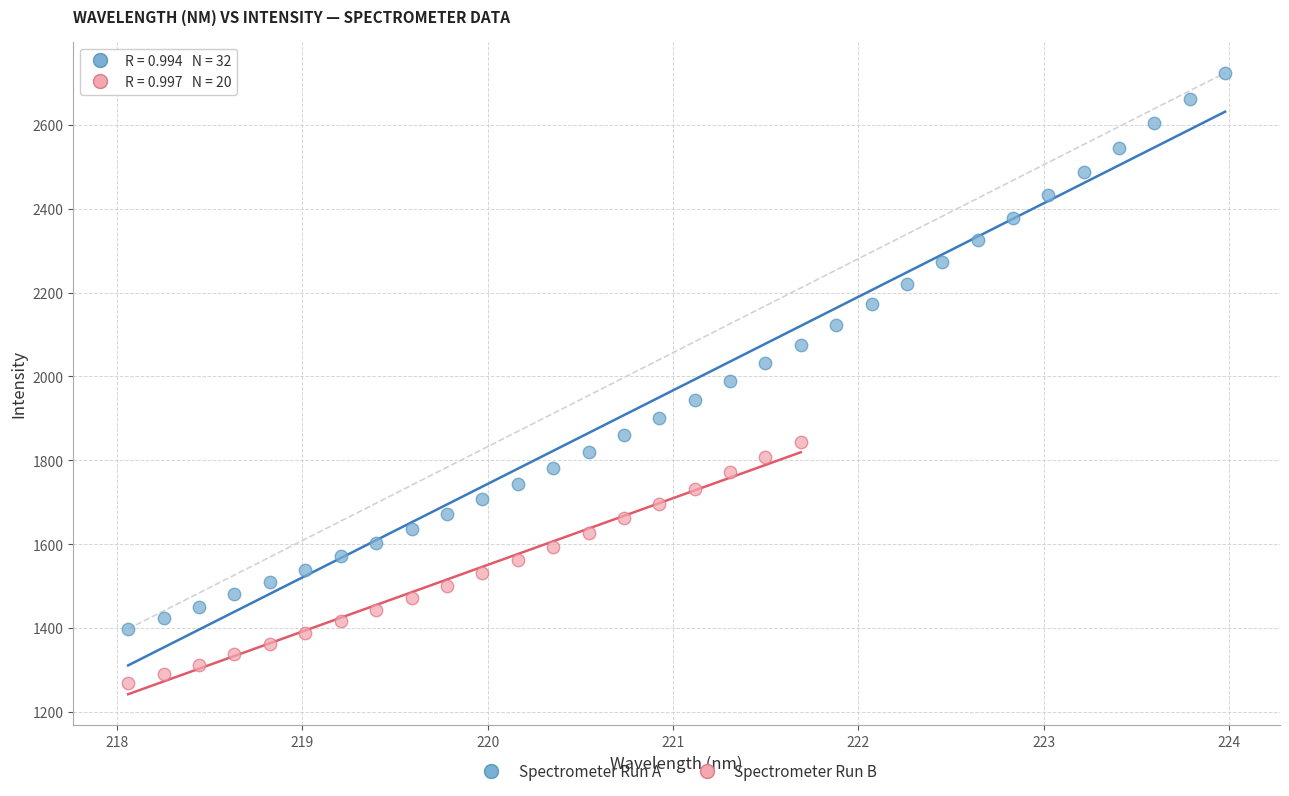

Which series contains the highest Y value?

Spectrometer Run A